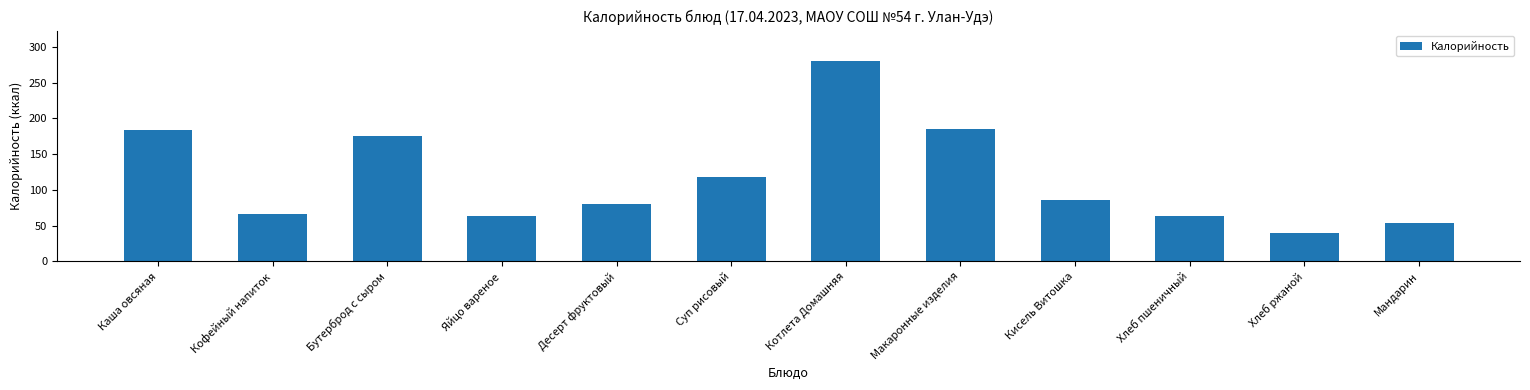

What is the sum of the values at Хлеб пшеничный and Кисель Витошка?

148.7